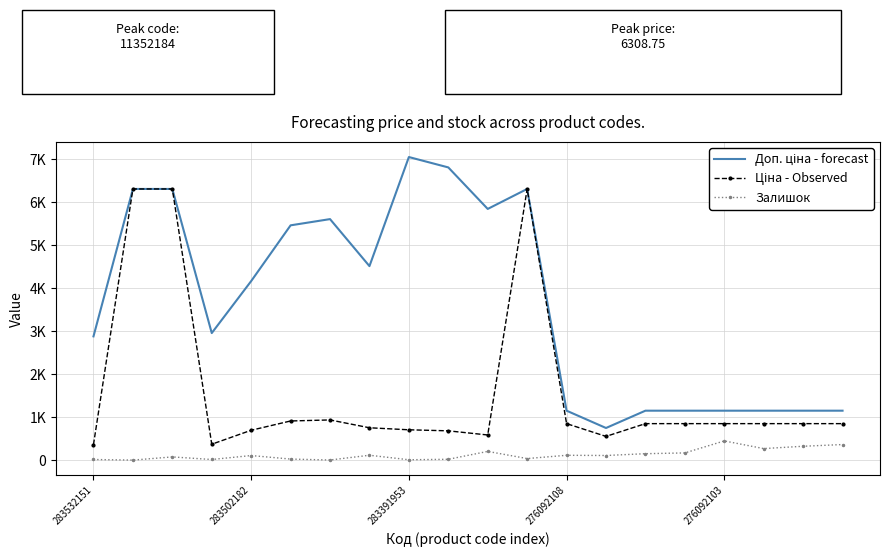

What are all the series names shown in the legend?

Доп. ціна - forecast, Ціна - Observed, Залишок